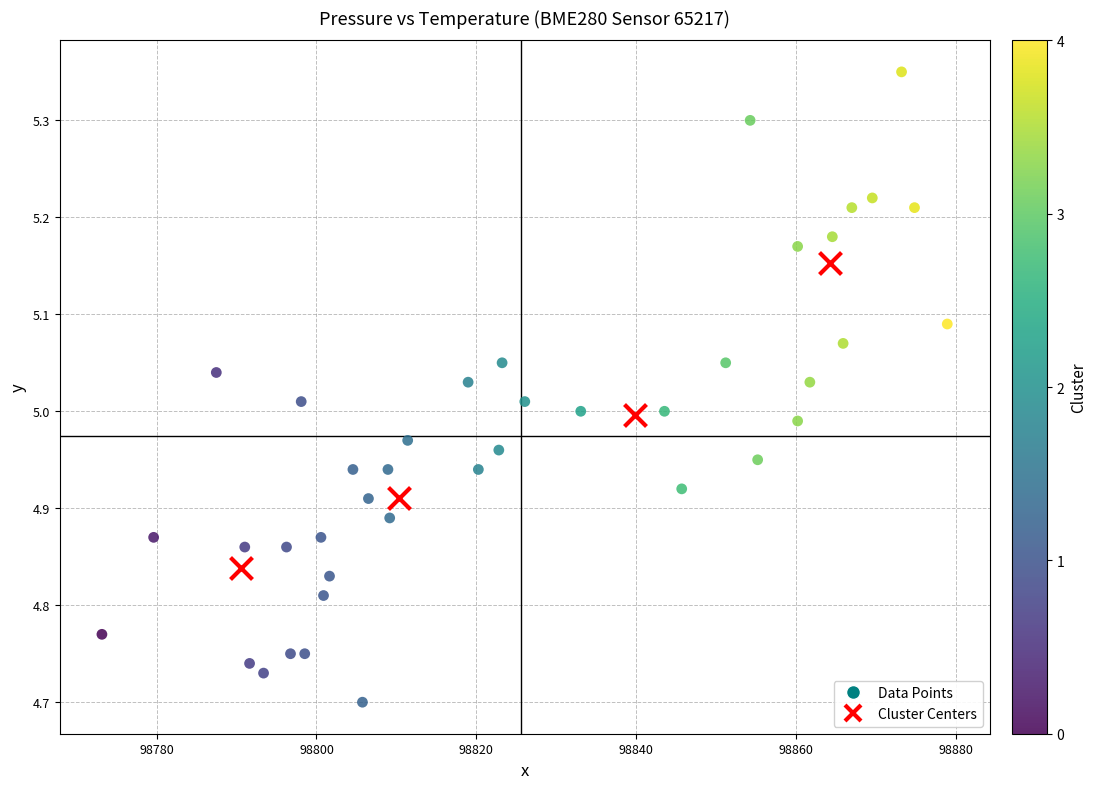

Which series reaches the maximum Y coordinate?

Data Points